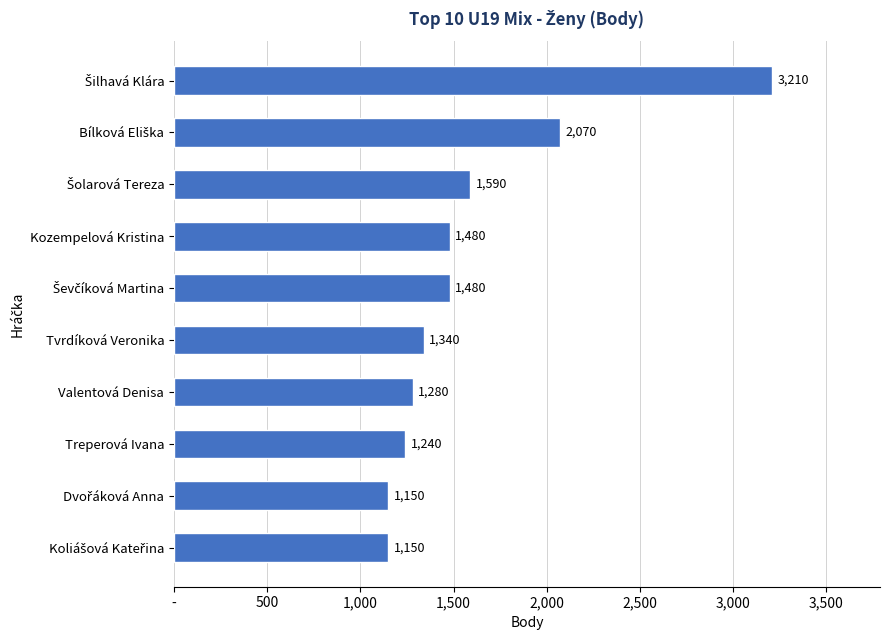

What is the smallest value displayed?

1150